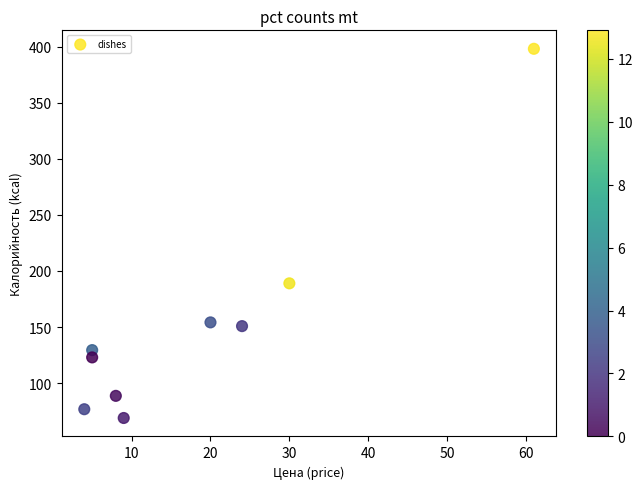

What Y value in the scatter plot is closest to 233?

189.0